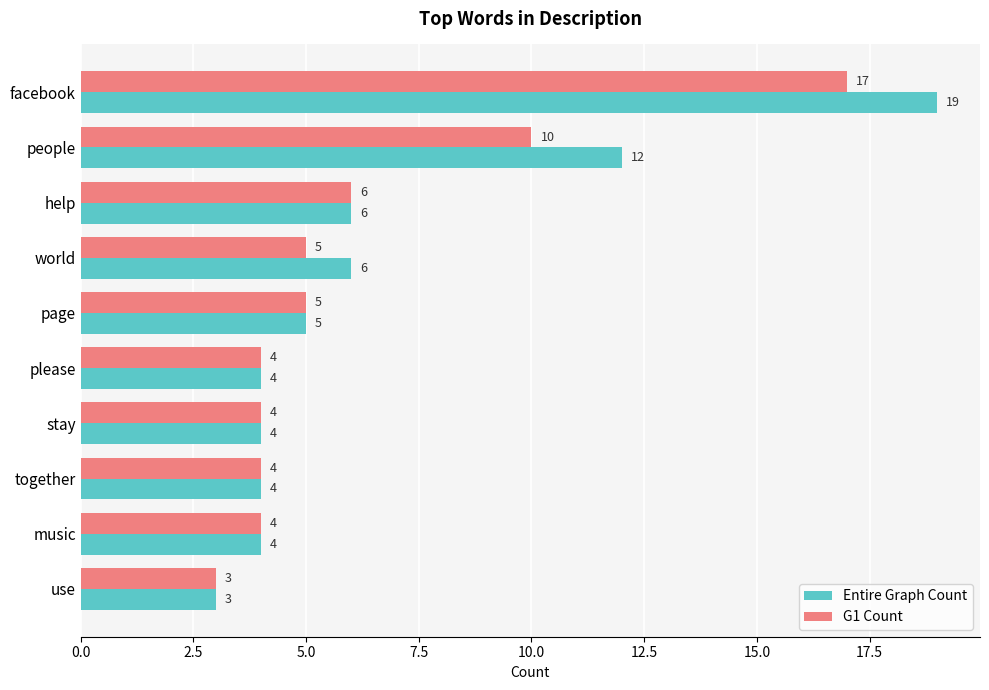

Count the number of categories in the chart.

10